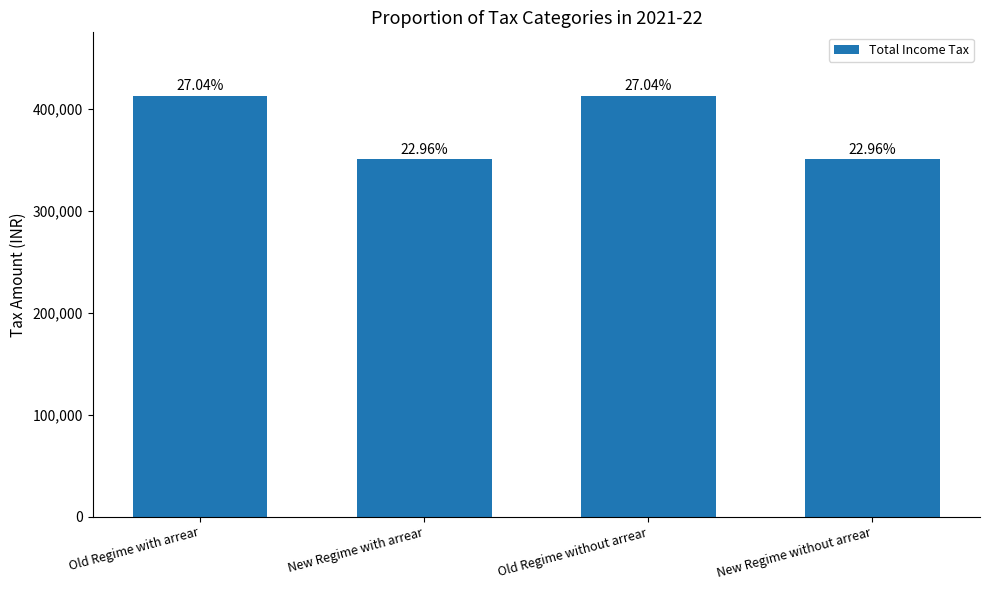

How many bars are there in total?

4